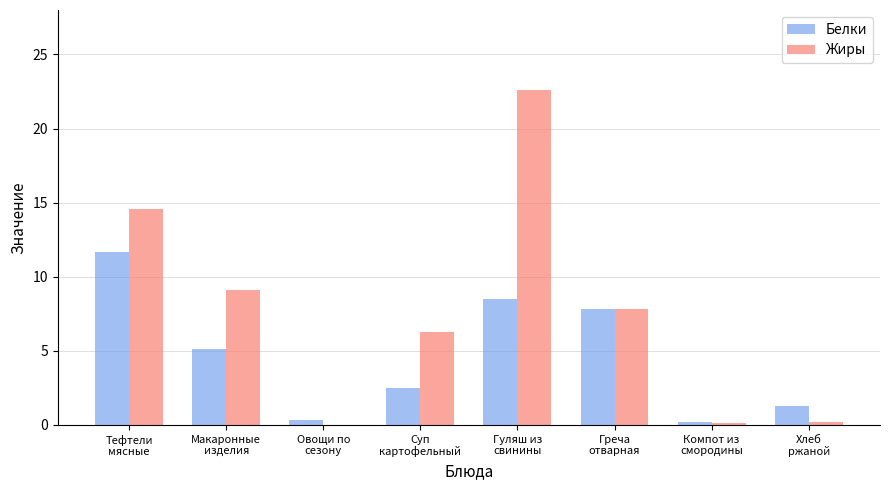

Which series has the largest total across all categories?

Жиры